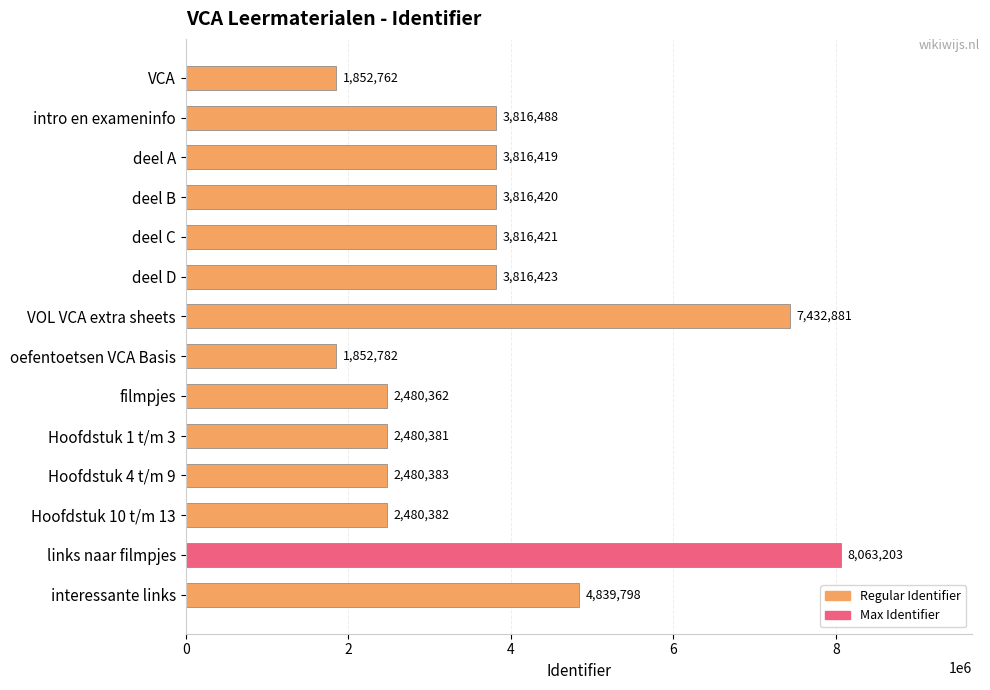

What is the greatest value displayed?

8063203